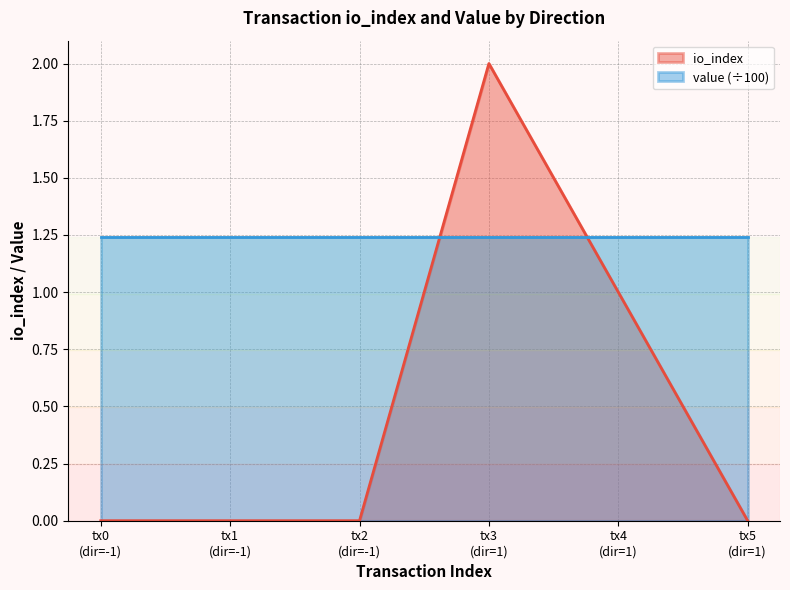

Which series has the largest total across all categories?

value (÷100)